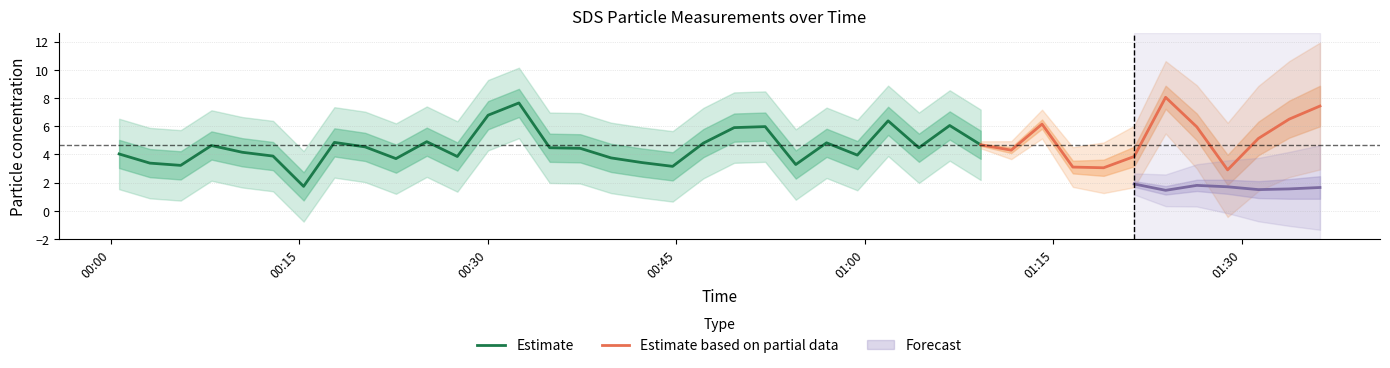

At which category does the chart reach its peak across all series?

2022/01/05 01:23:56